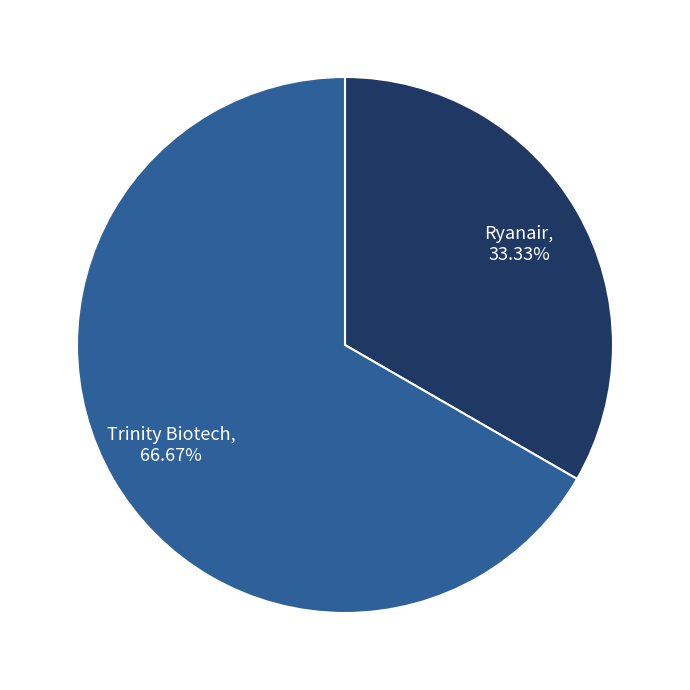

To the nearest percent, what is the combined percentage of Ryanair and Trinity Biotech?

100%